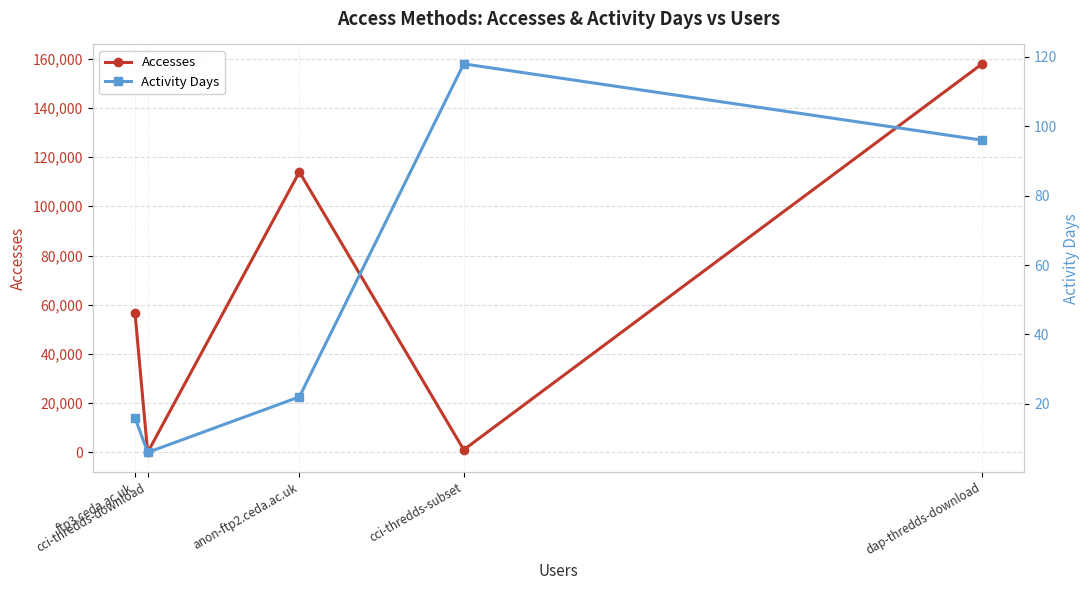

Reading left to right, list all the values displayed in this chart.

Accesses: 56628	7	113944	1084	157849
Activity Days: 16	6	22	118	96